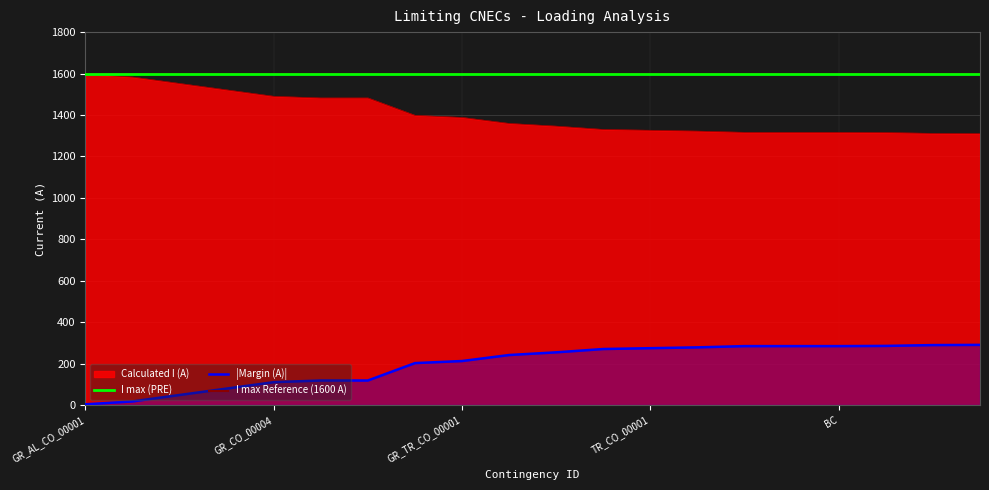

What is the greatest value displayed?

1597